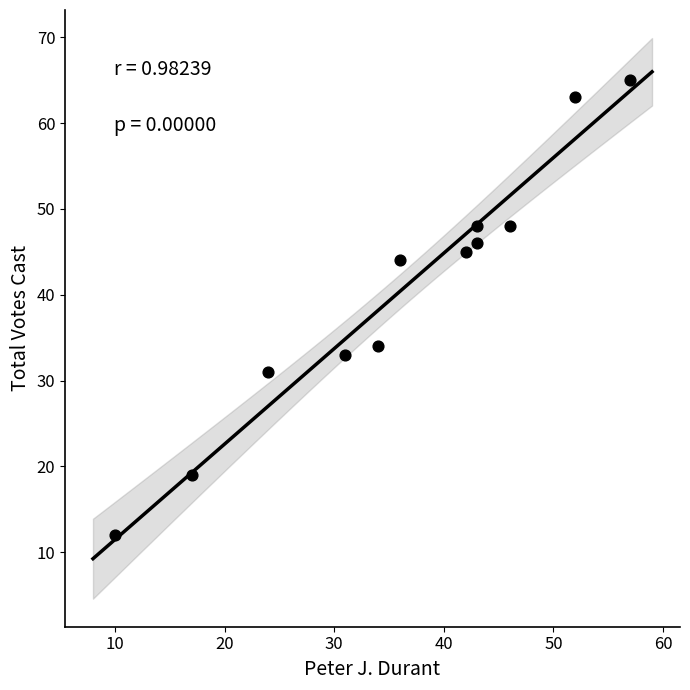

What is the average X value?

36